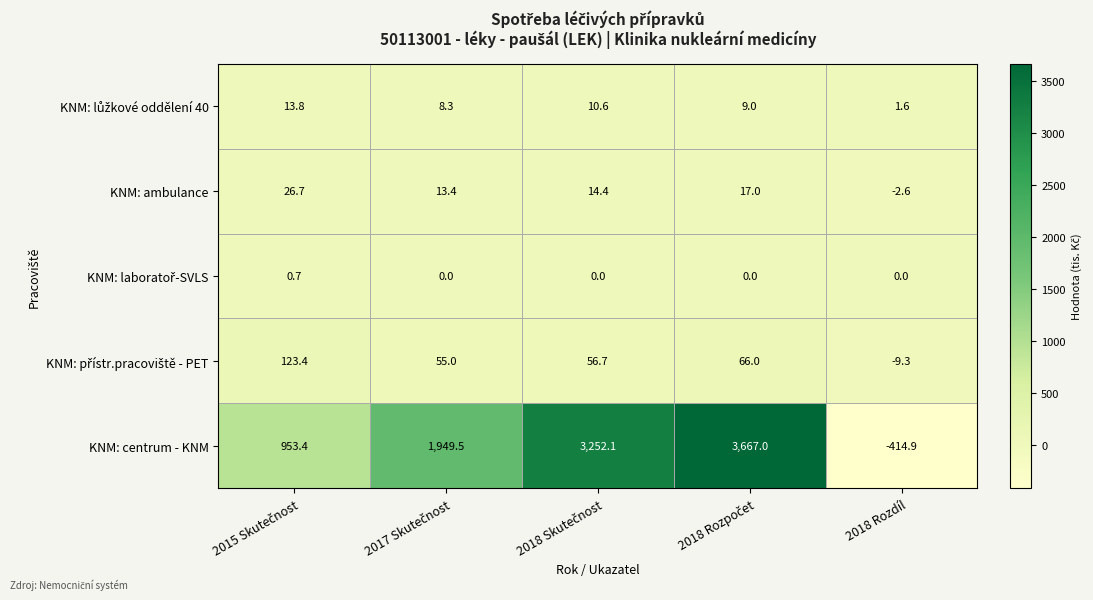

What is the minimum value for KNM: ambulance?

-2.6